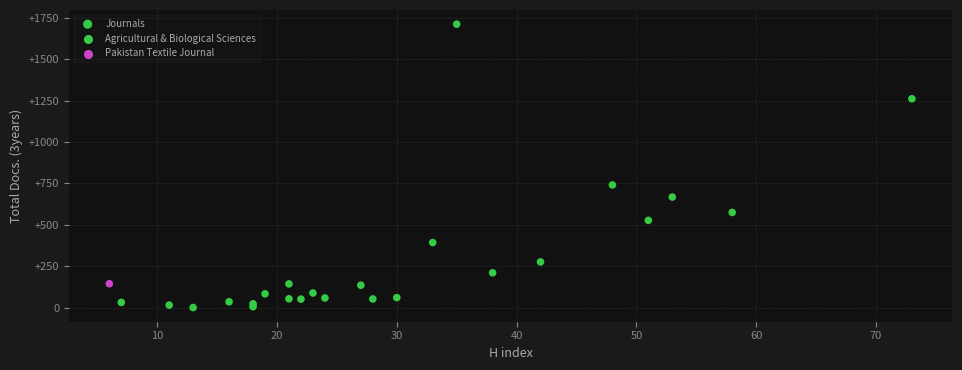

What Y value in the scatter plot is closest to 856?

741